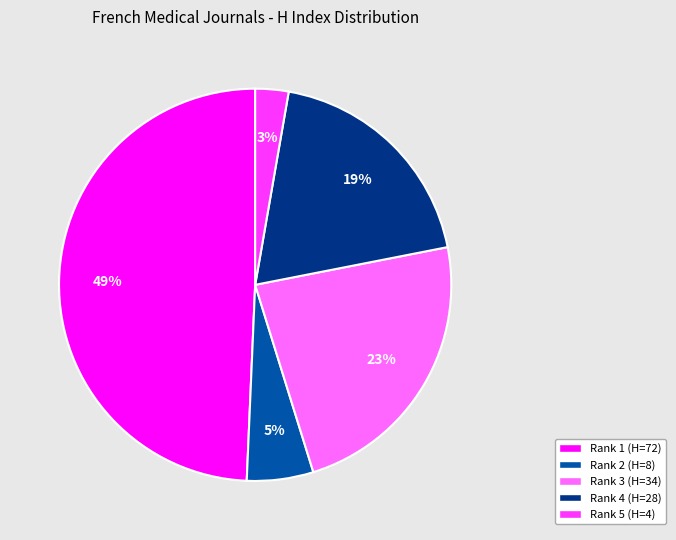

Count the number of slices in the pie.

5